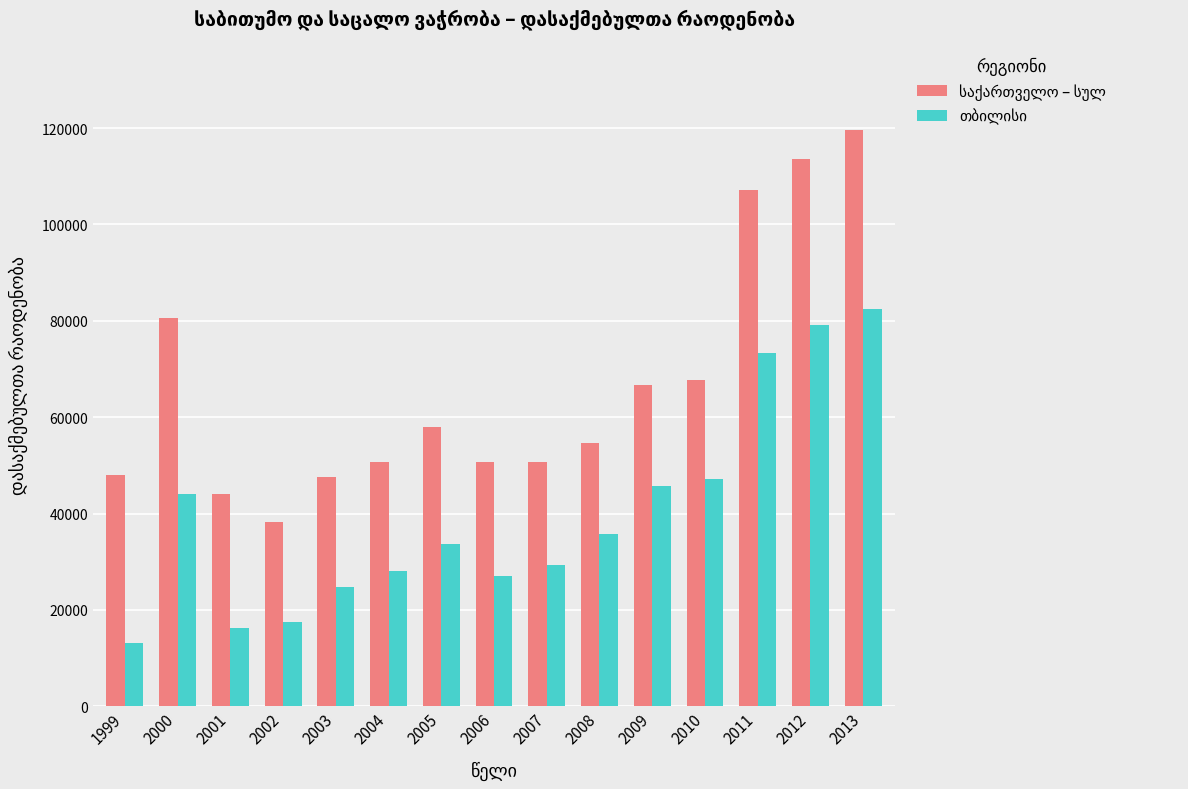

What is the spread (max minus min) of values at 2009?

20880